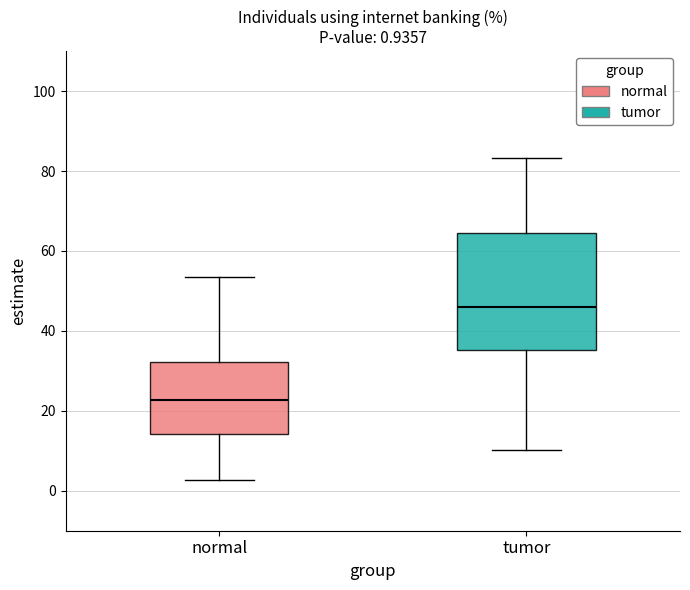

Comparing the boxes themselves (not the whiskers), which one is the tallest?

tumor